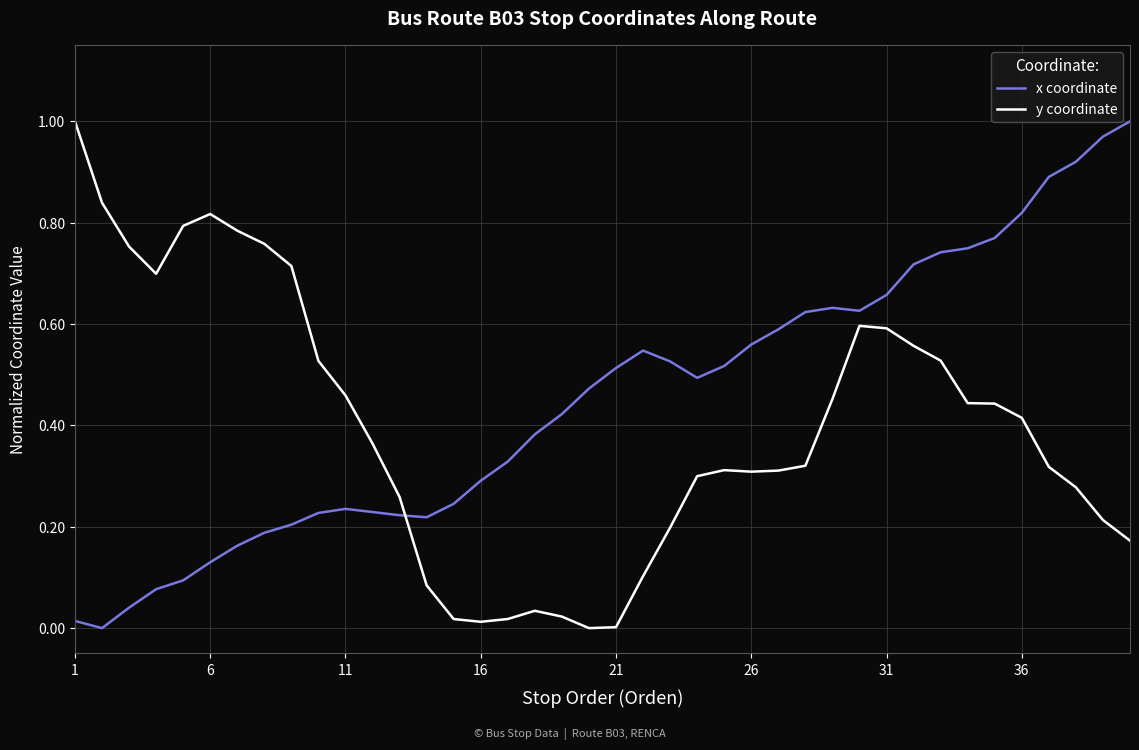

How many times do y coordinate and x coordinate cross each other?

1